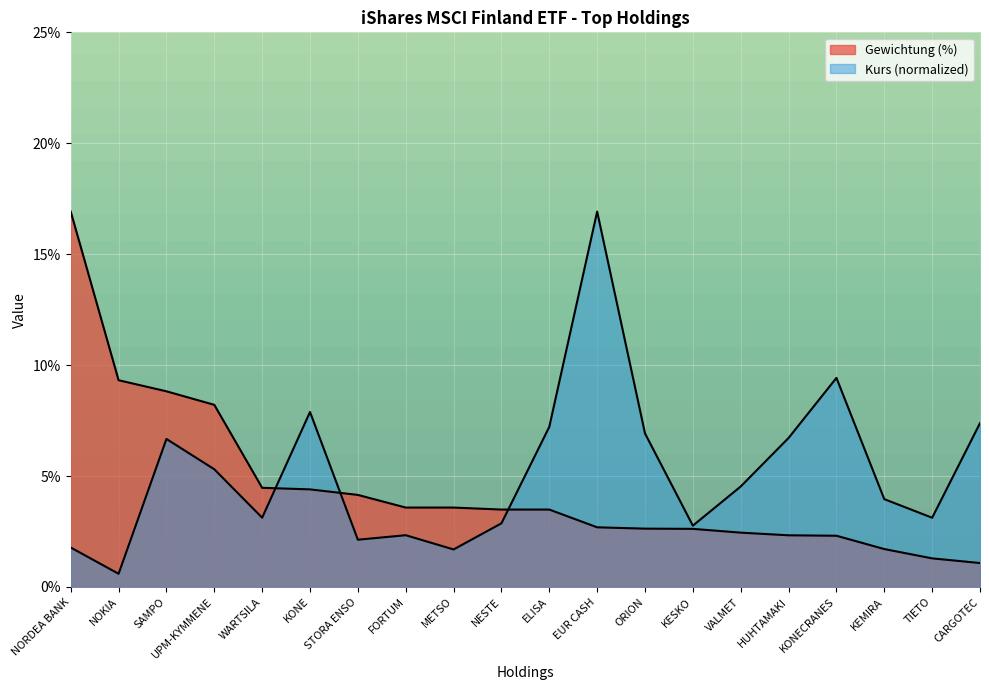

Reading left to right, list all the values displayed in this chart.

Gewichtung (%): 16.9	9.3	8.8	8.2	4.5	4.4	4.2	3.6	3.6	3.5	3.5	2.7	2.6	2.6	2.5	2.3	2.3	1.7	1.3	1.1
Kurs: 1.8	0.6	6.7	5.3	3.1	7.9	2.1	2.3	1.7	2.9	7.2	16.9	6.9	2.8	4.5	6.7	9.4	4.0	3.1	7.4